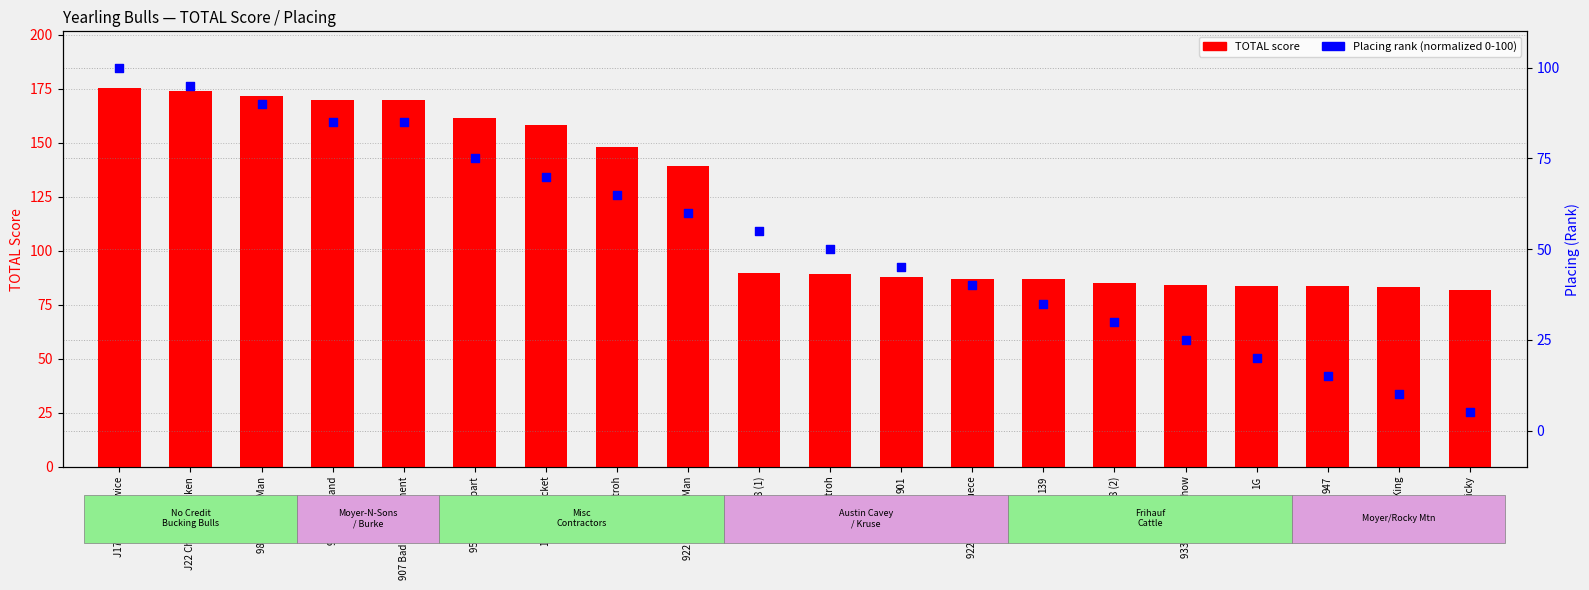

What is the total value across all series at 907 Bad Temperament?

254.8